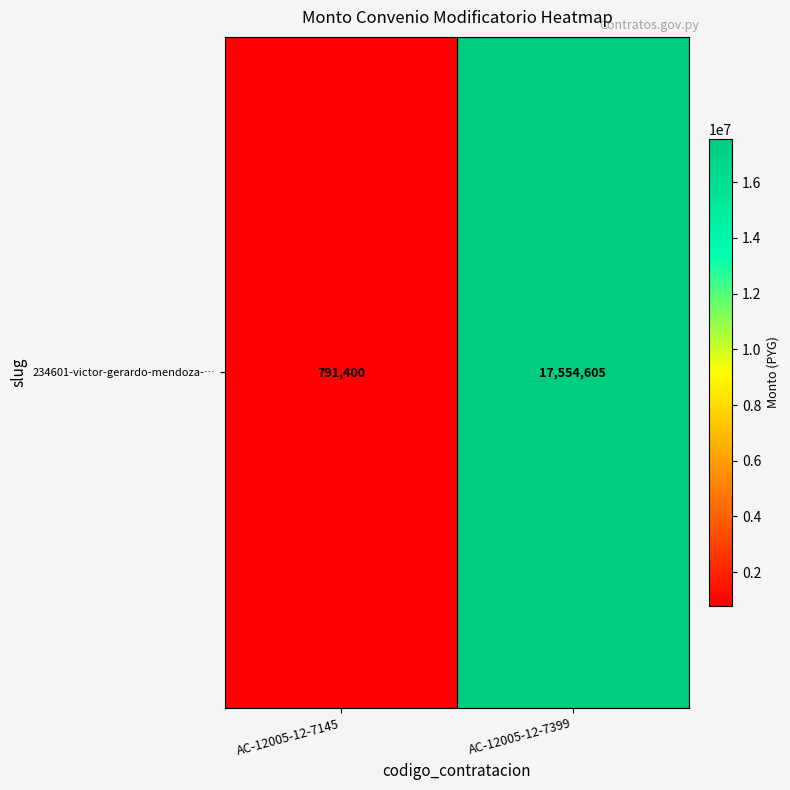

Between AC-12005-12-7399 and AC-12005-12-7145, which is larger?

AC-12005-12-7399